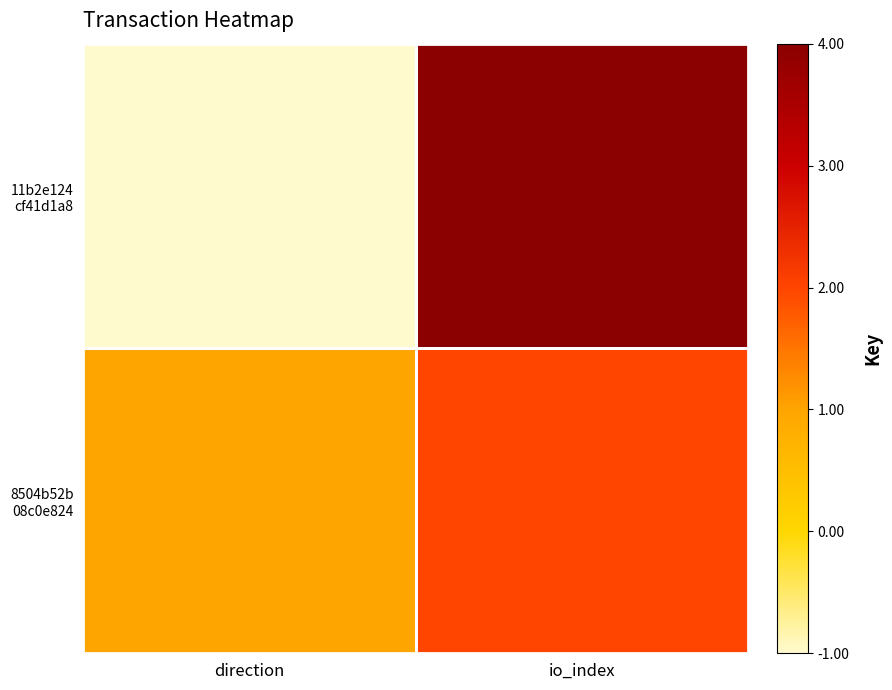

At how many categories does at least one series exceed 0?

2